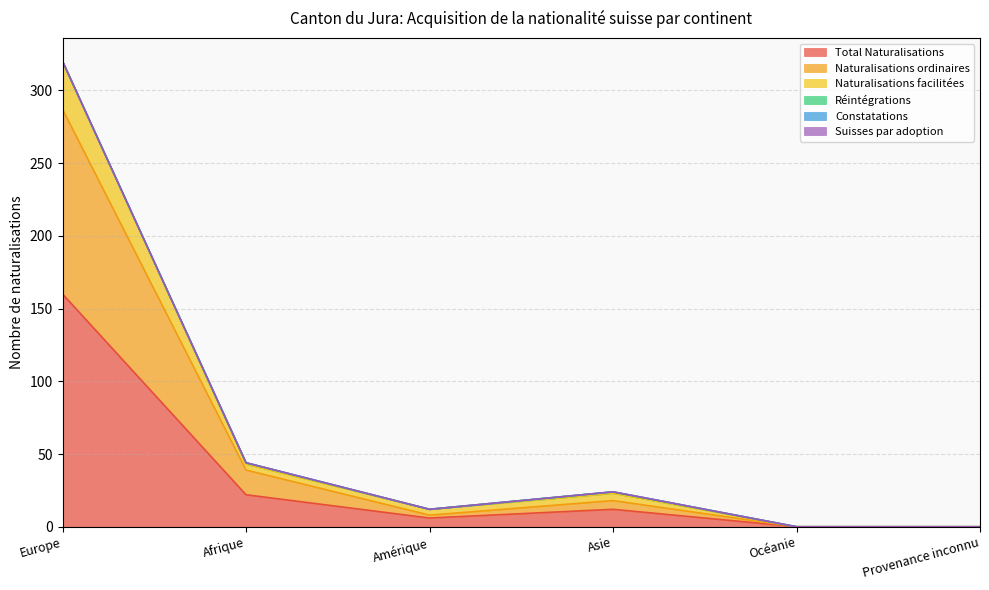

Count the number of categories in the chart.

6